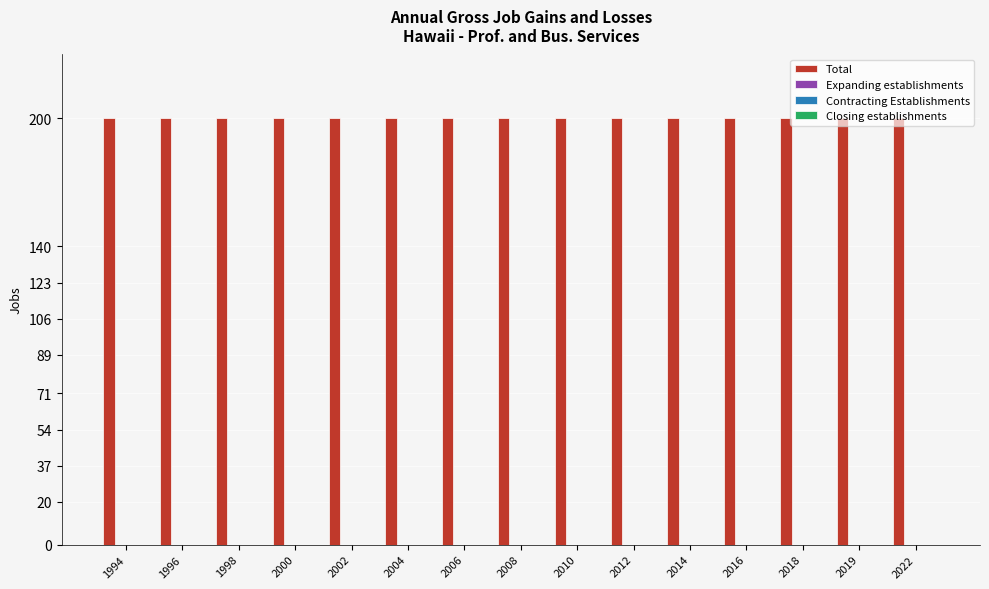

Is the value of Expanding establishments at 2014 greater than the value of Contracting Establishments at 2000?

No